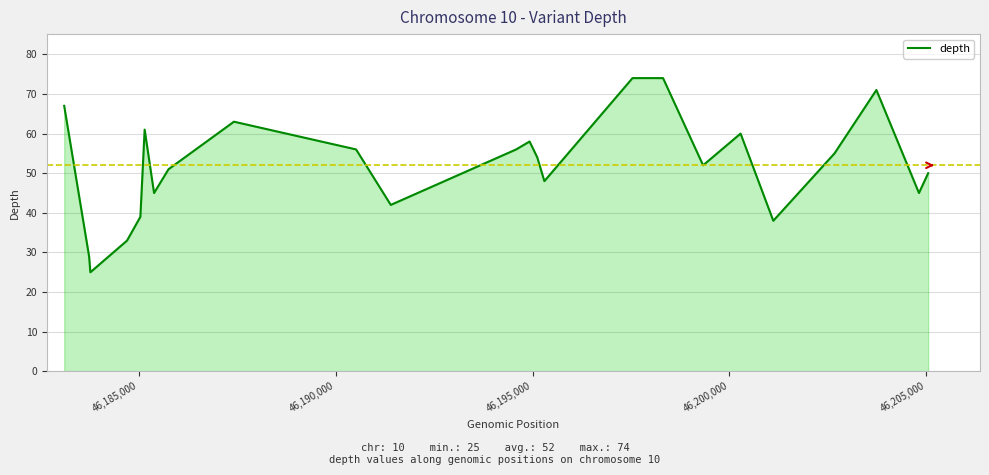

What is the minimum value shown in the chart?

25